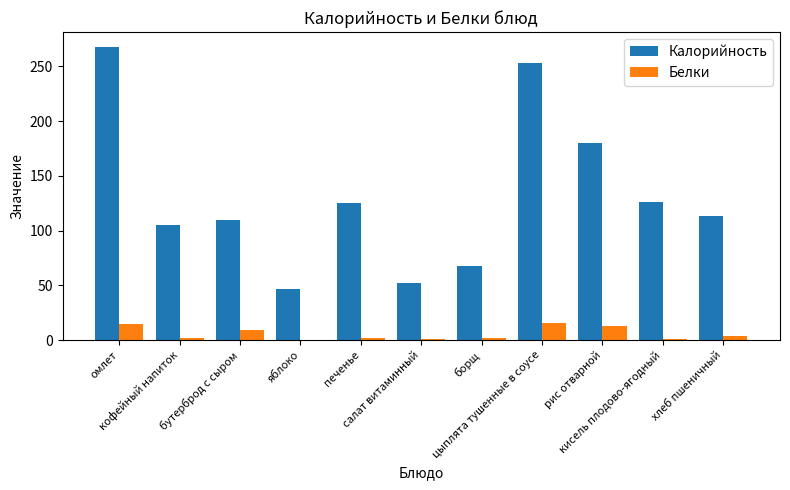

At which category is the sum across all series the highest?

омлет